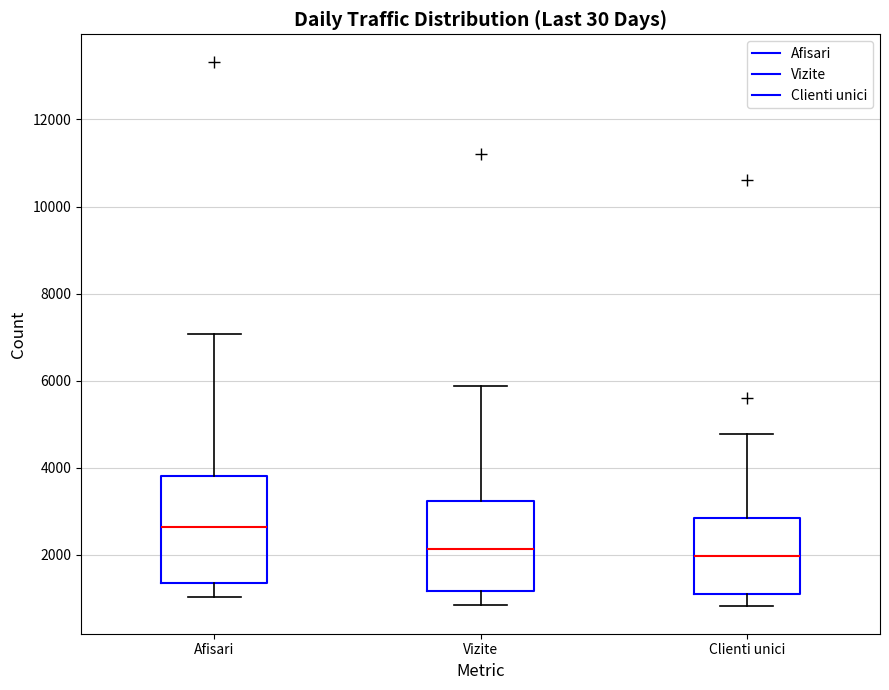

Where is the upper edge of the box for Clienti unici on the y-axis? The values are not printed on the chart, so give them approximately, as read against the axis.

2800